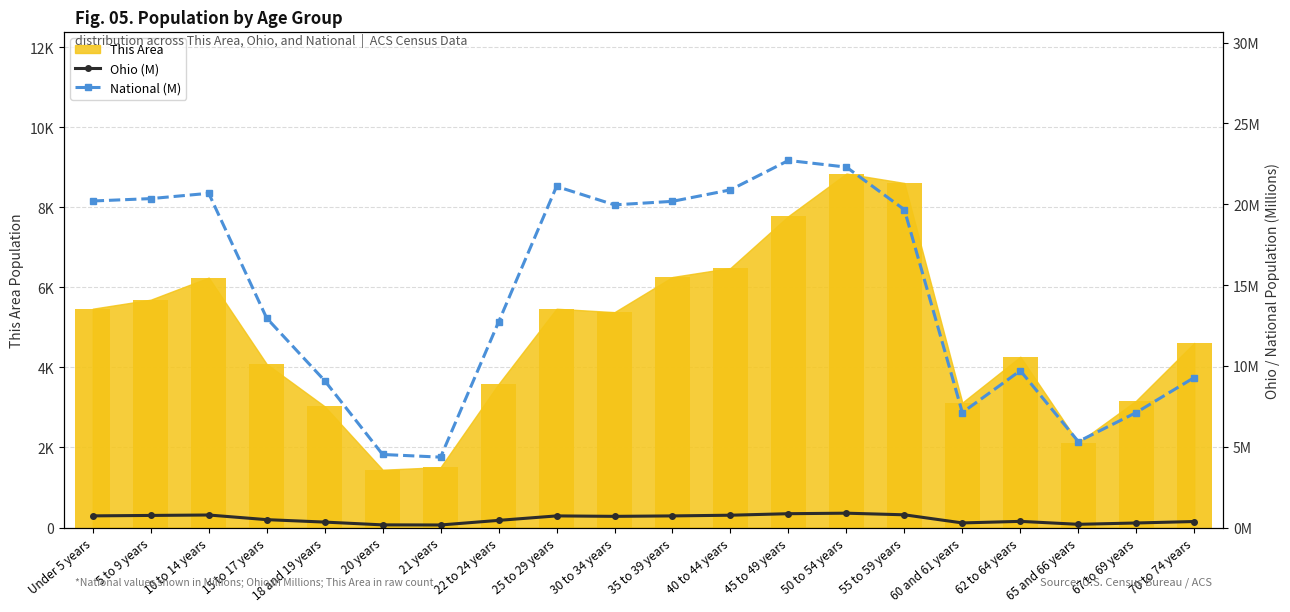

The National (M) series shows 7.1 at 67 to 69 years. True or false?

True